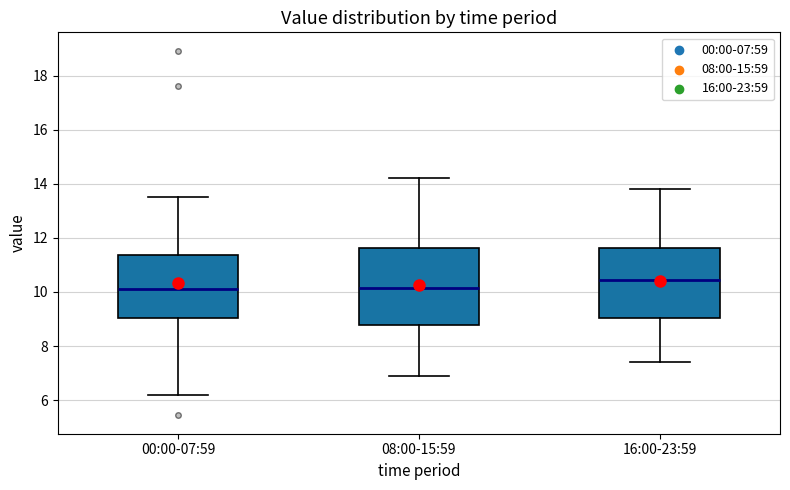

Reading left to right, read every box against the y-axis: the position of its median line, the range the box covers, and the ends of its whiskers. The values are not printed on the chart, so give them approximately, as read against the axis.

00:00-07:59: median 10.2, box 9.0 to 11.4, whiskers 6.2 to 13.6
08:00-15:59: median 10.2, box 8.8 to 11.6, whiskers 7.0 to 14.2
16:00-23:59: median 10.4, box 9.0 to 11.6, whiskers 7.4 to 13.8